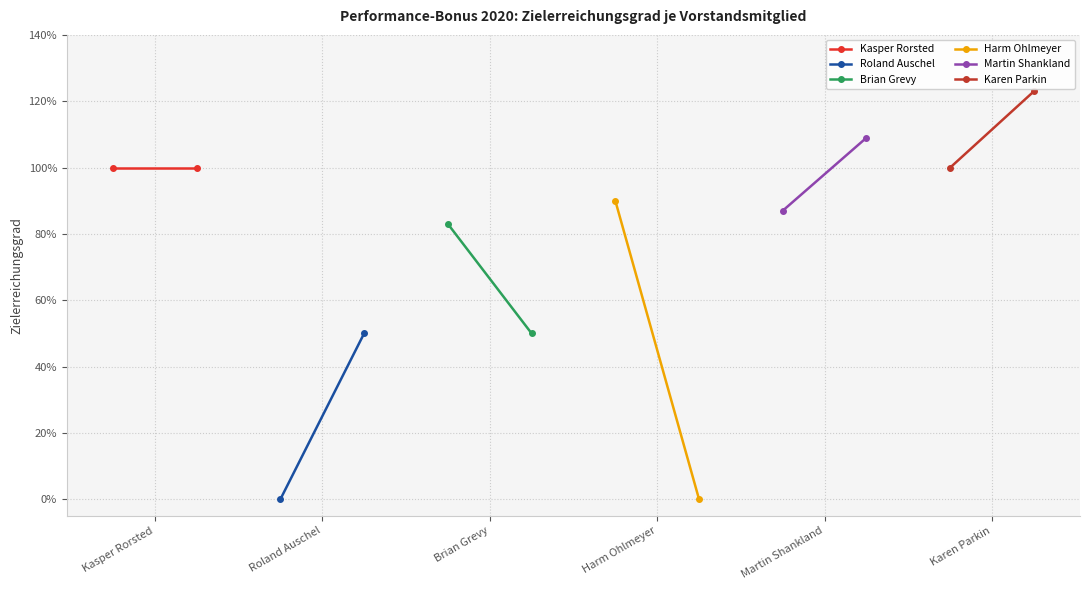

What is the sum of the Kasper Rorsted values at Kasper Rorsted and Roland Auschel?

2.0